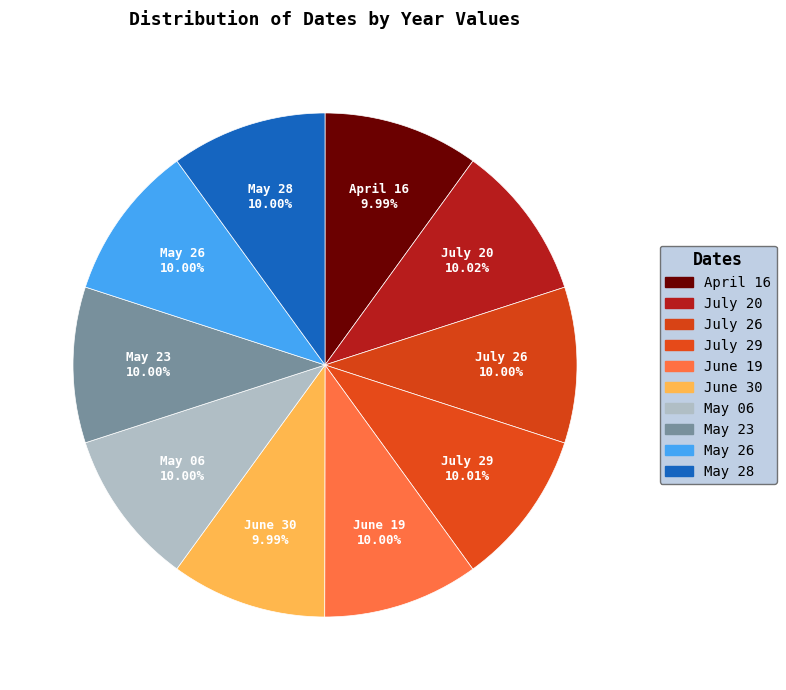

How many slices are in this pie chart?

10